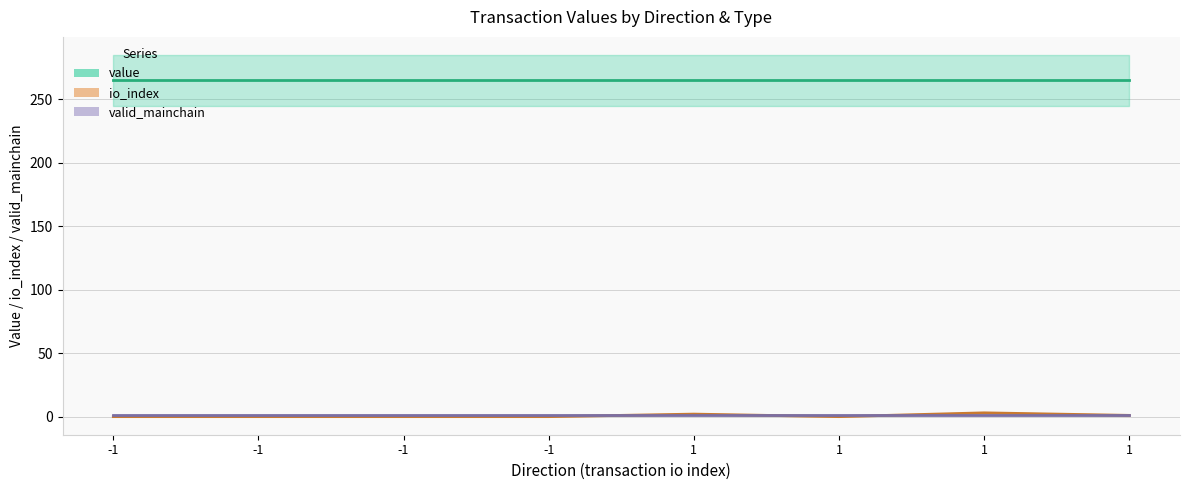

At how many categories does at least one series exceed 40?

8